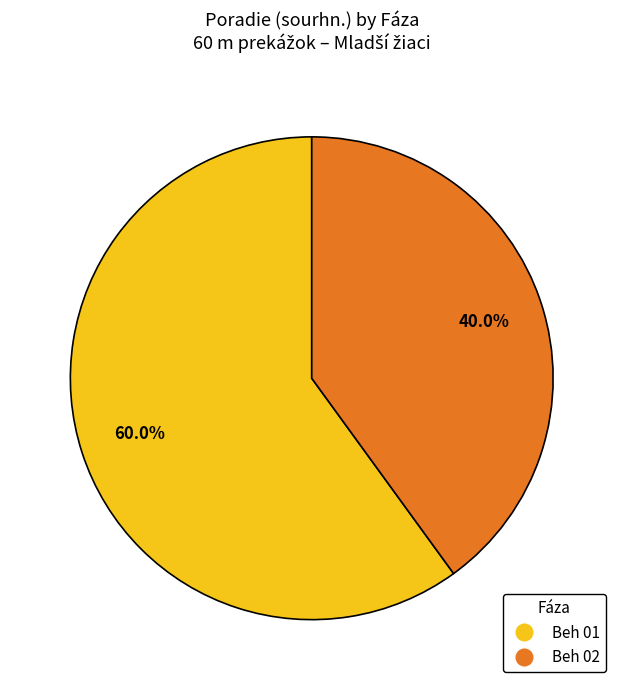

Which has a higher value, Beh 02 or Beh 01?

Beh 01